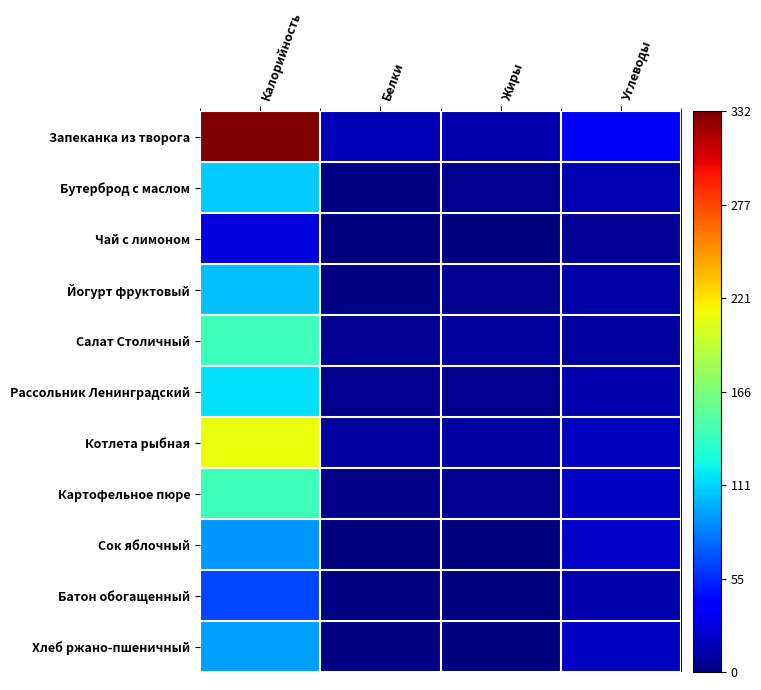

Which series has the largest total across all categories?

Запеканка из творога